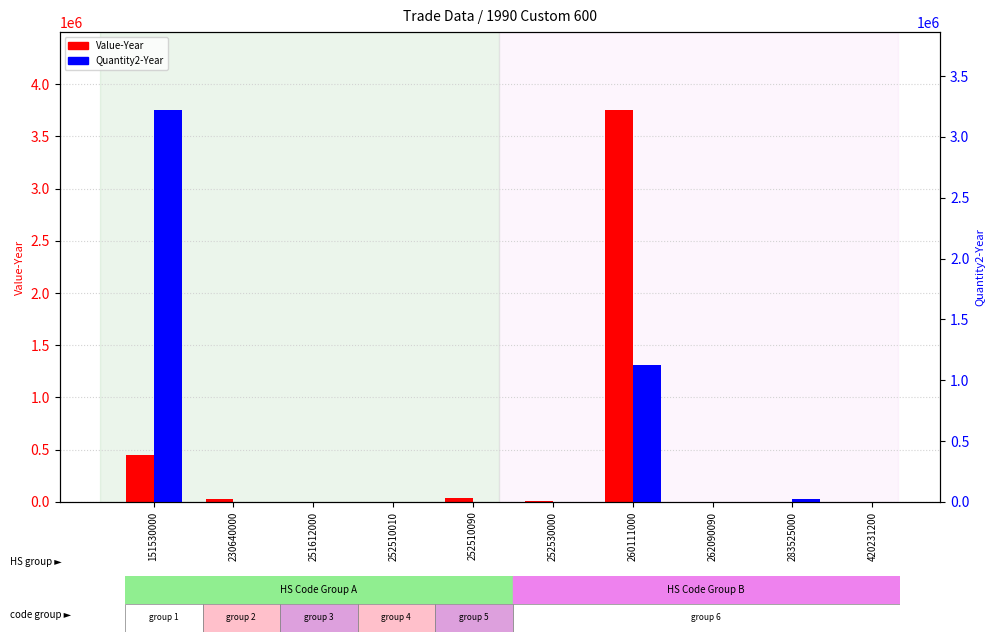

Between 252510090 and 230640000, which is larger?

252510090